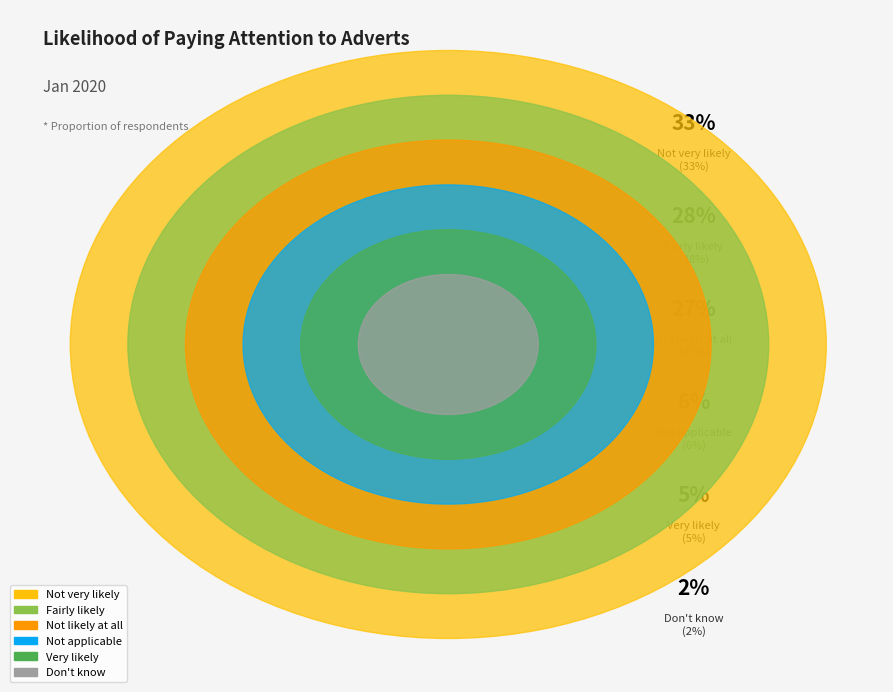

What percentage is the Not likely at all slice, to the nearest percent?

27%